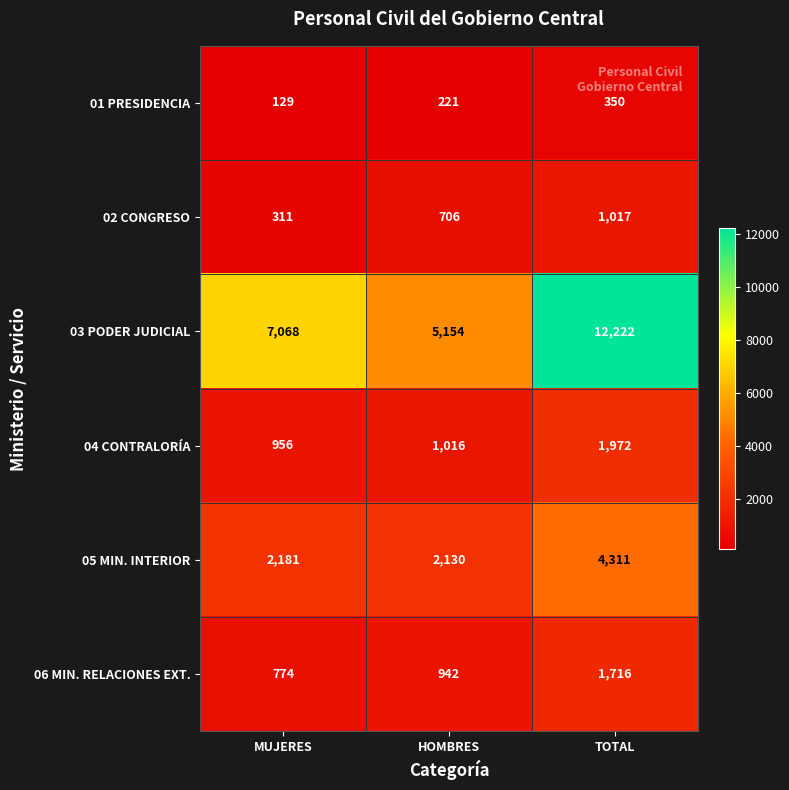

Is it true that 02 CONGRESO equals 322 at HOMBRES?

False